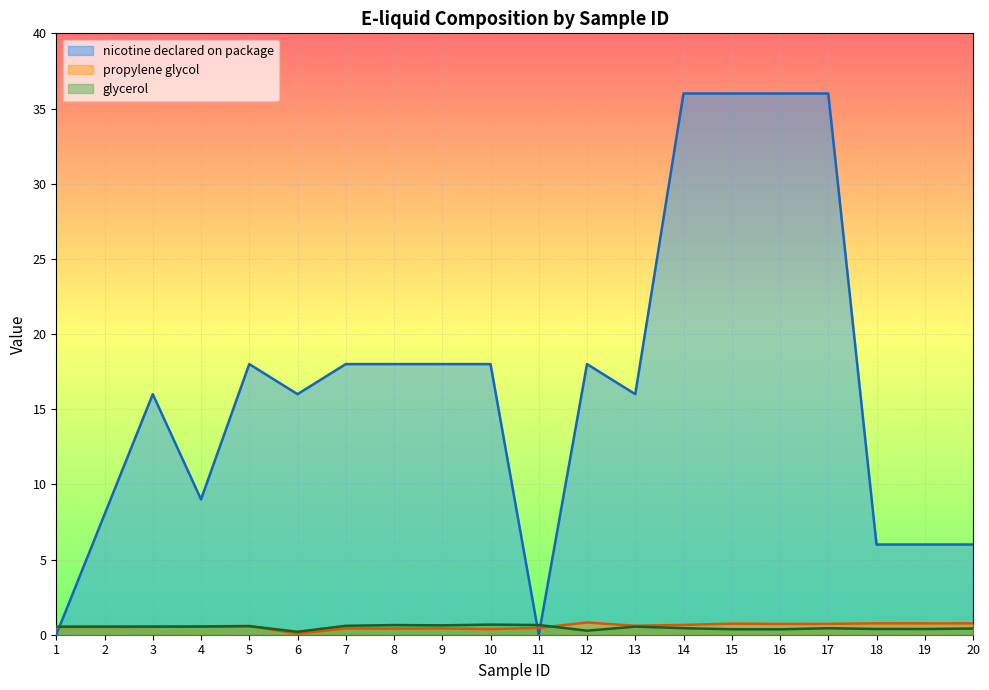

Reading left to right, extract all data points from this chart.

nicotine declared on package: 0.0	8.0	16.0	9.0	18.0	16.0	18.0	18.0	18.0	18.0	0.0	18.0	16.0	36.0	36.0	36.0	36.0	6.0	6.0	6.0
propylene glycol: 0.5	0.5	0.5	0.6	0.6	0.1	0.4	0.4	0.4	0.4	0.5	0.8	0.6	0.7	0.7	0.7	0.7	0.8	0.8	0.8
glycerol: 0.5	0.5	0.5	0.5	0.6	0.2	0.6	0.6	0.6	0.7	0.6	0.3	0.5	0.4	0.4	0.4	0.4	0.4	0.4	0.4